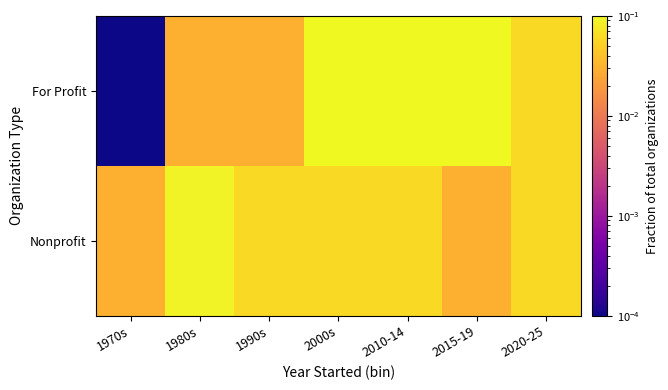

Which has a higher value, 1970s or 2010-14?

2010-14